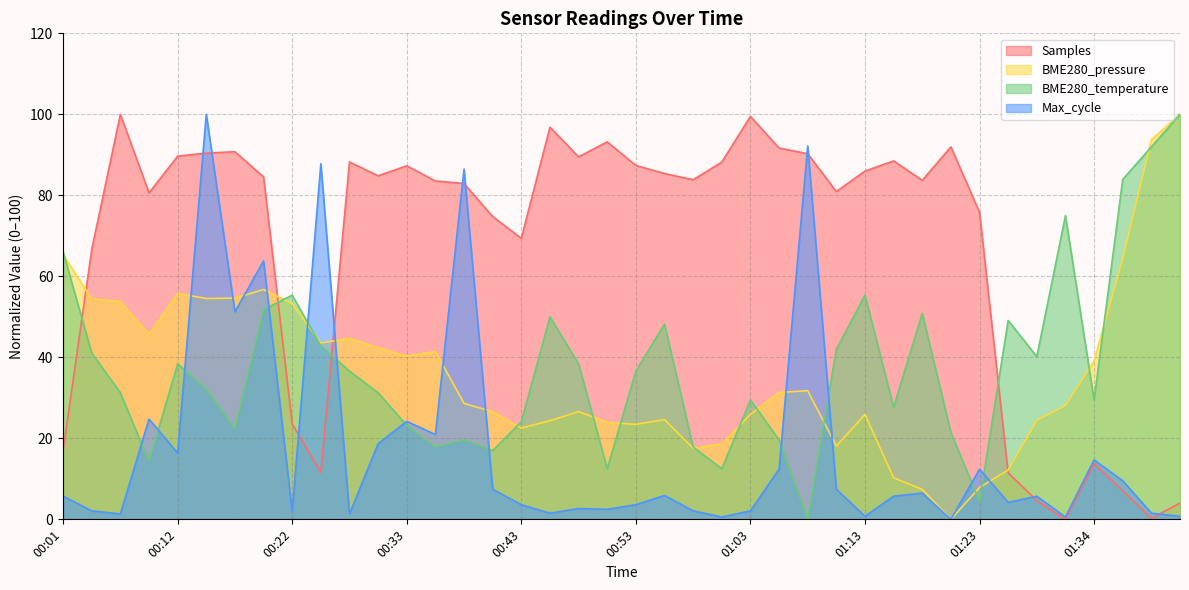

After their last crossing, which series has the higher values: BME280_pressure or BME280_temperature?

BME280_pressure